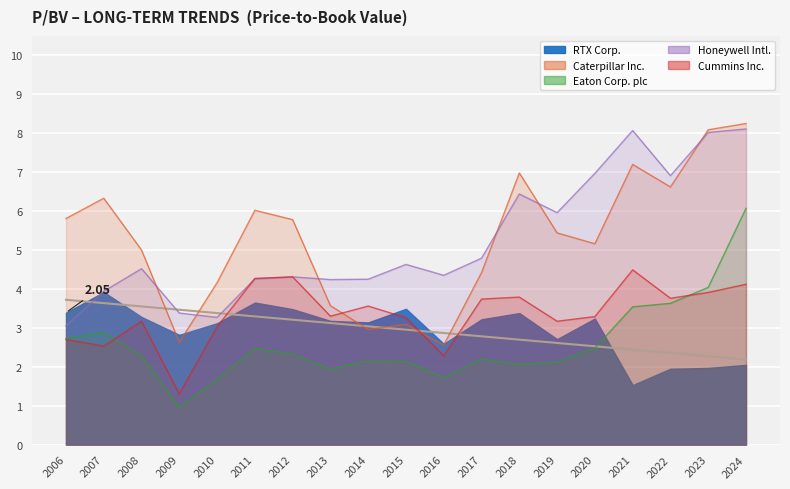

Is it true that Eaton Corp. plc equals 1.1 at 2022?

False